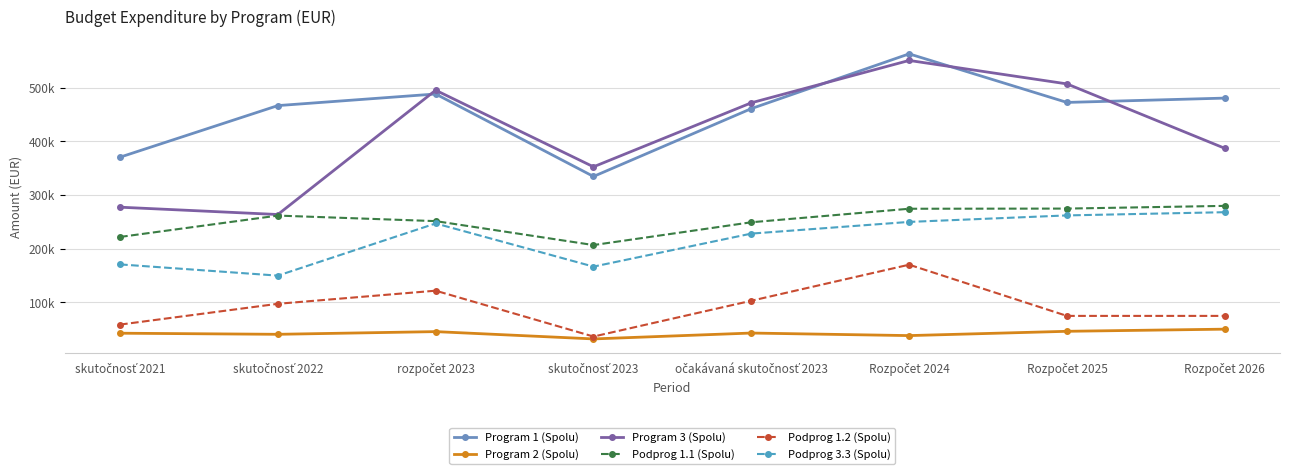

Which category has the lowest value across all series?

skutočnosť 2023